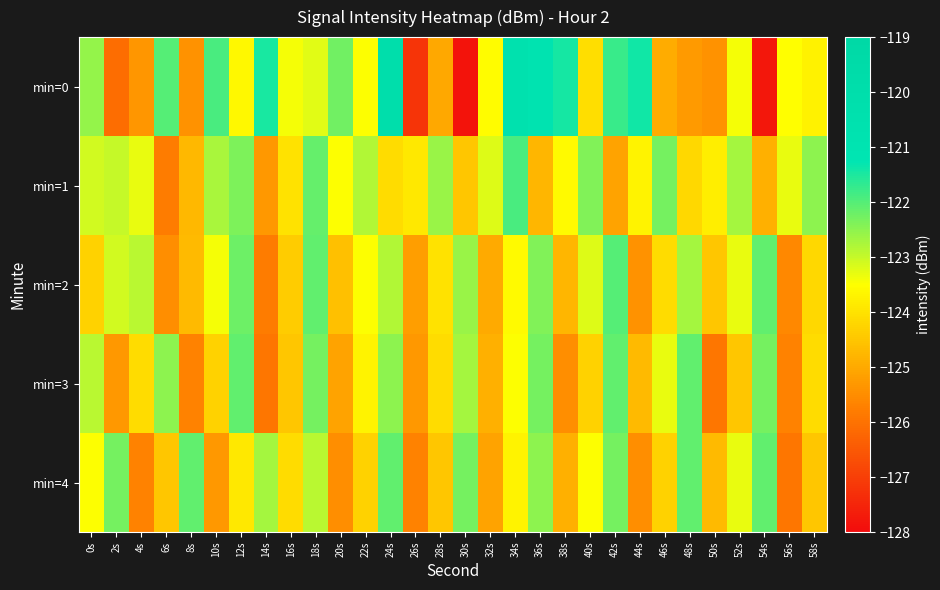

What is the smallest value displayed?

-127.8